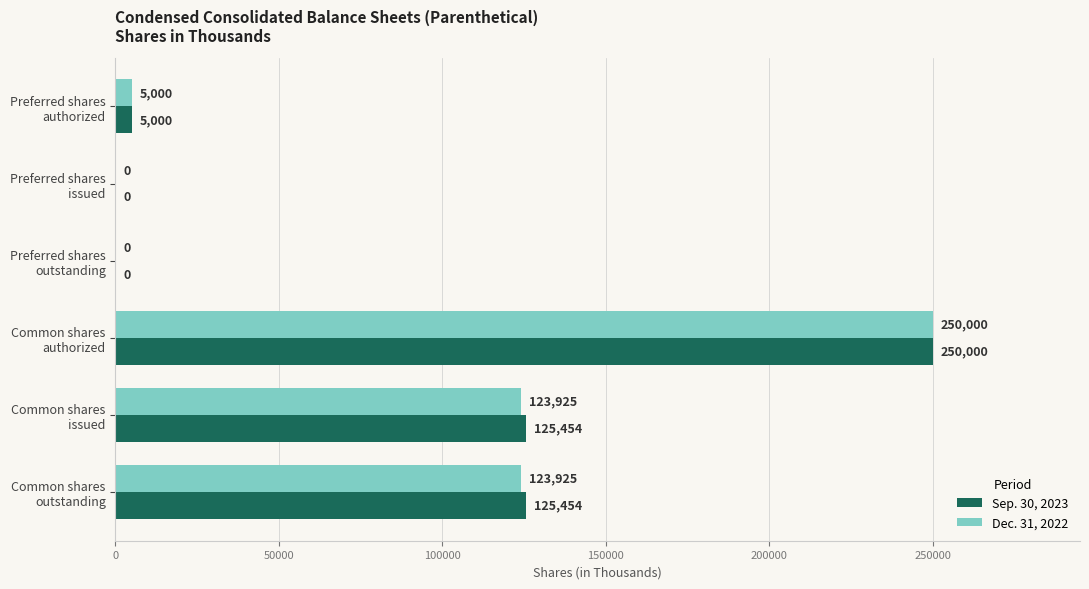

Which series has the largest total across all categories?

Sep. 30, 2023